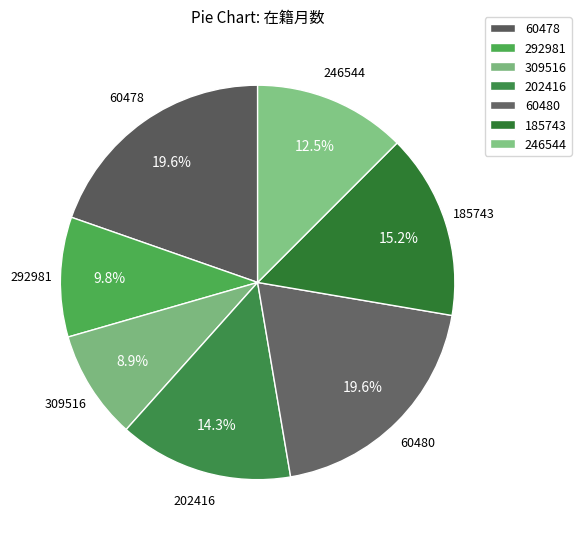

Which category has the biggest portion of the pie?

60478